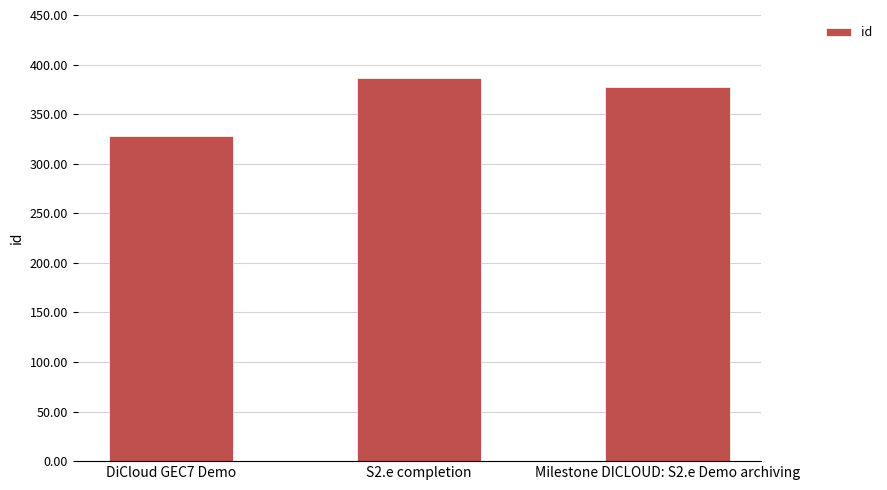

Reading left to right, what are all the values shown in this chart?

328	386	377